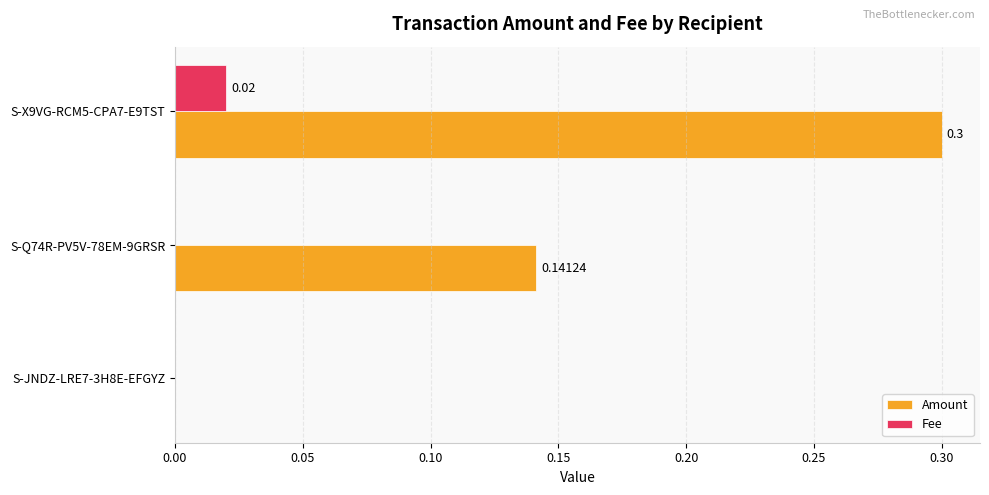

How many data points in Fee are above 0?

1